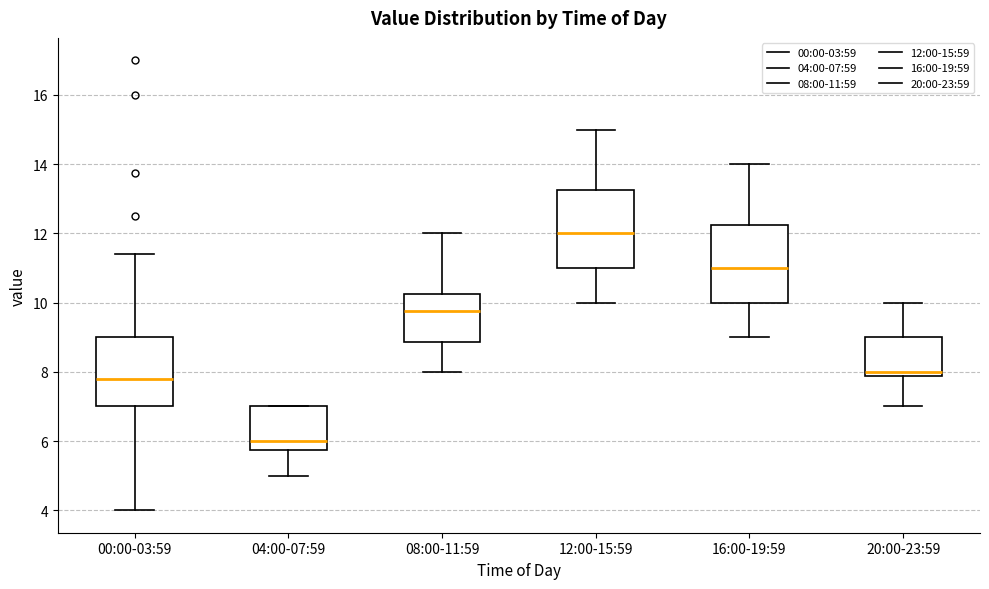

Reading left to right, read every box against the y-axis: the position of its median line, the range the box covers, and the ends of its whiskers. The values are not printed on the chart, so give them approximately, as read against the axis.

00:00-03:59: median 7.8, box 7.0 to 9.0, whiskers 4.0 to 11.4
04:00-07:59: median 6.0, box 5.8 to 7.0, whiskers 5.0 to 7.0
08:00-11:59: median 9.8, box 8.8 to 10.2, whiskers 8.0 to 12.0
12:00-15:59: median 12.0, box 11.0 to 13.2, whiskers 10.0 to 15.0
16:00-19:59: median 11.0, box 10.0 to 12.2, whiskers 9.0 to 14.0
20:00-23:59: median 8.0, box 7.8 to 9.0, whiskers 7.0 to 10.0